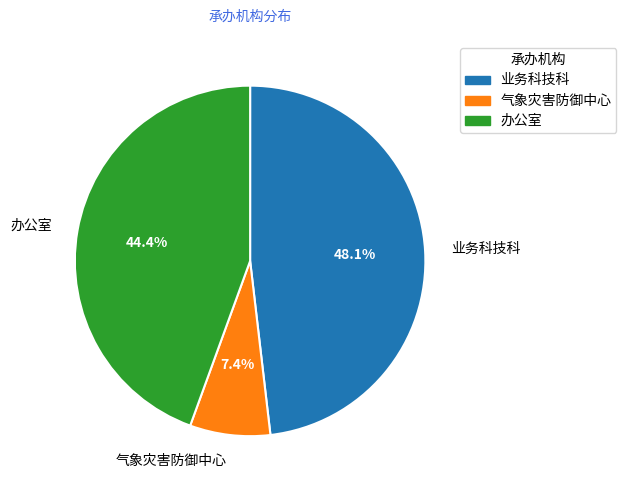

Between 业务科技科 and 办公室, which is larger?

业务科技科